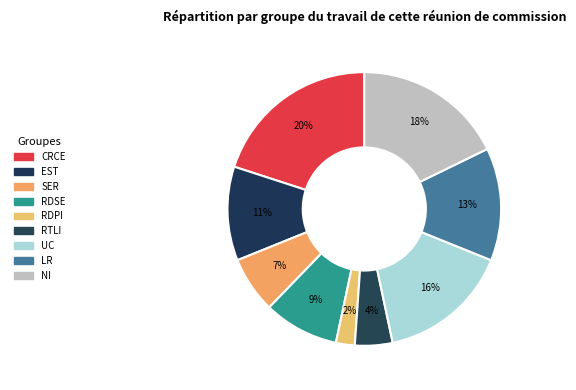

How many slices are in this pie chart?

9